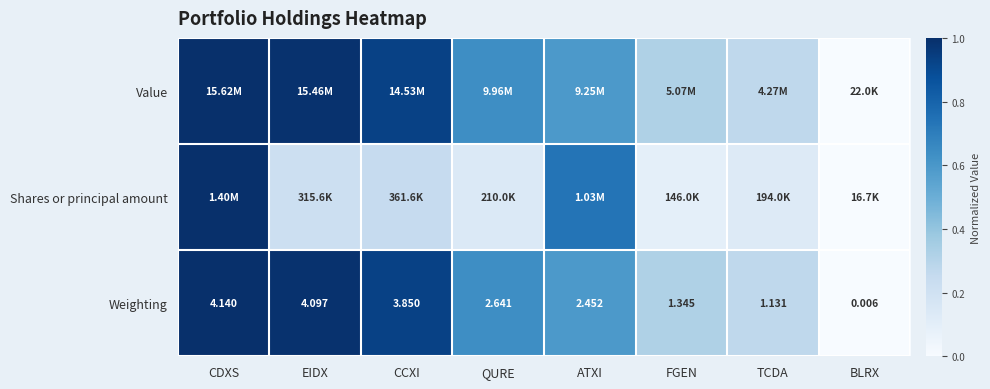

At which label is Weighting closest to 2?

ATXI